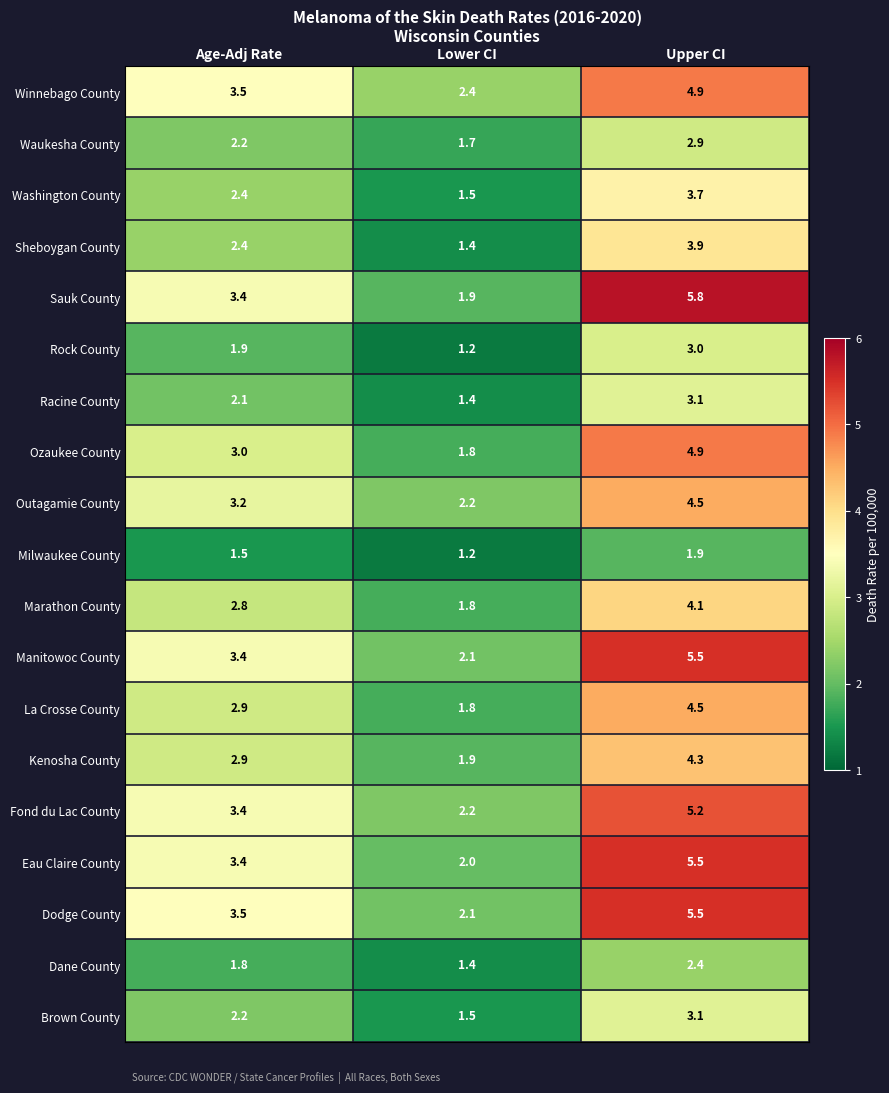

List the labels in order of Sauk County value, largest first.

Upper CI, Age-Adj Rate, Lower CI